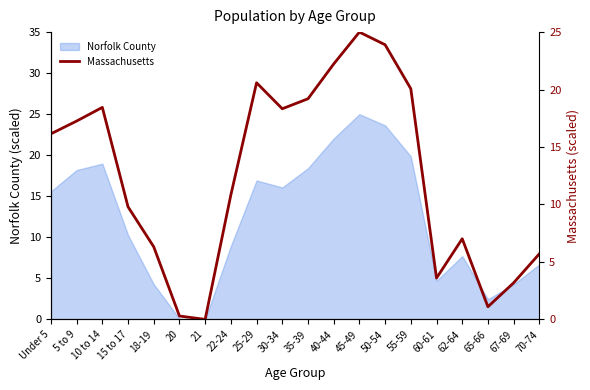

At which label is Norfolk County closest to 12?

15 to 17